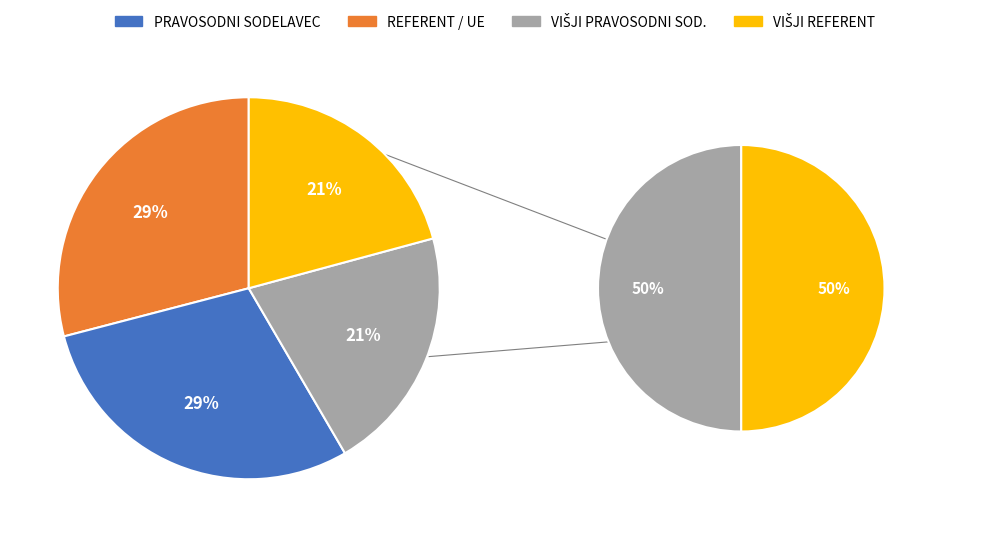

Is there a majority slice in this chart?

No